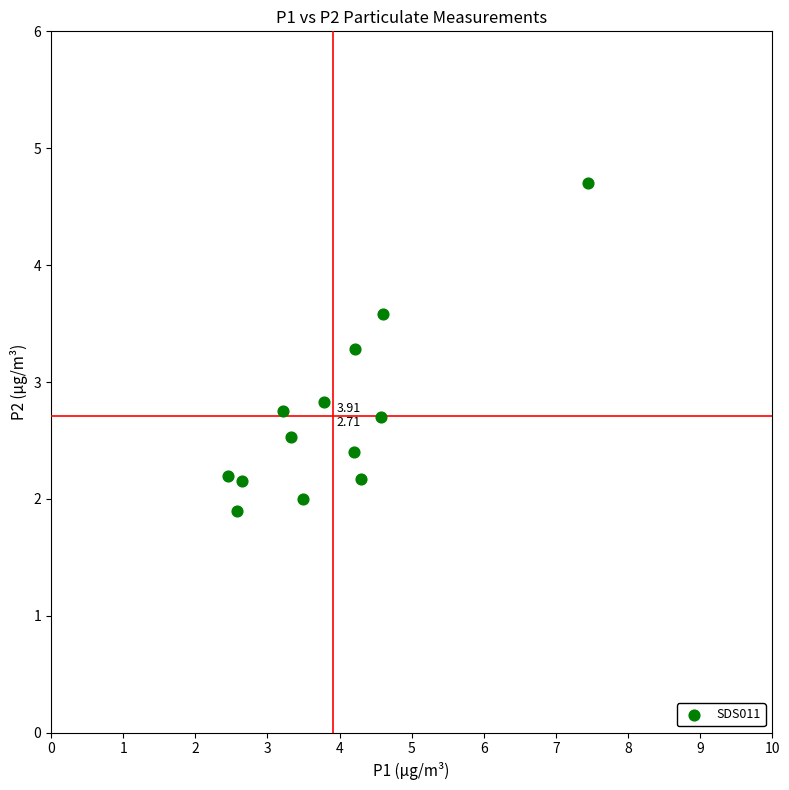

What is the range of X values (max minus min)?

5.0